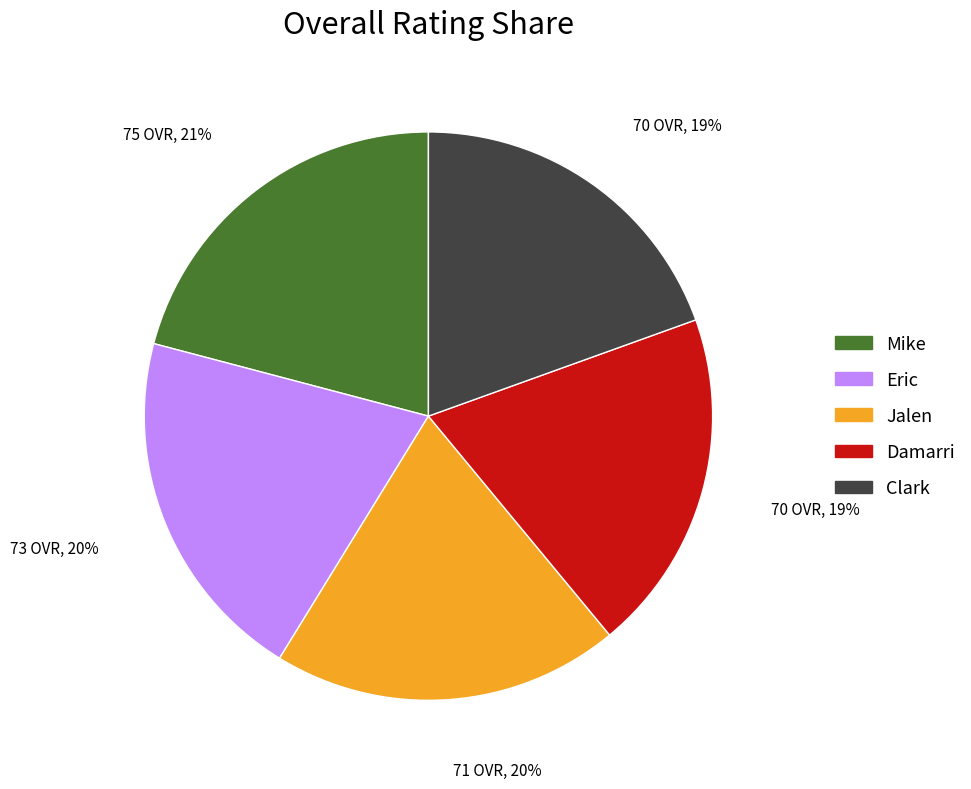

Is the sum of Jalen and Mike greater than half?

No